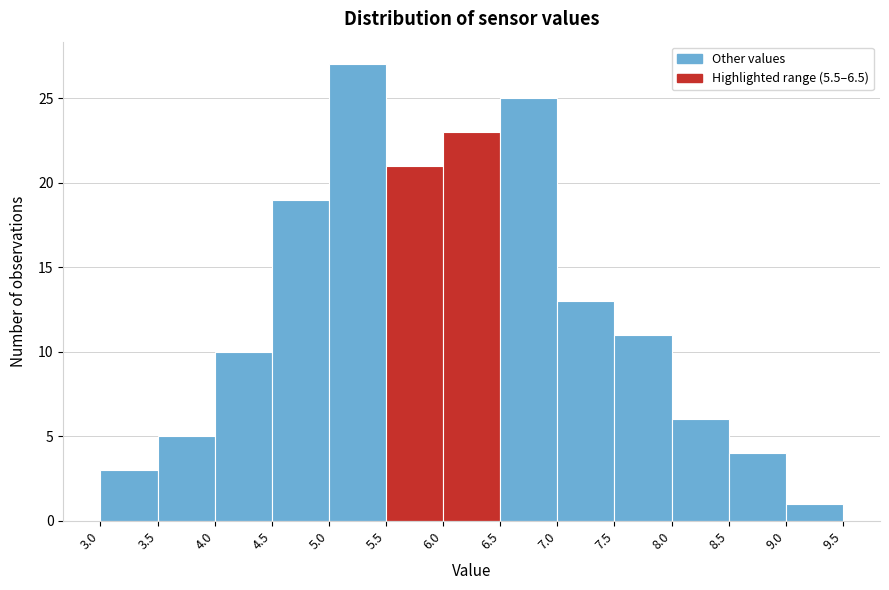

Reading left to right, transcribe this chart: for each bar, give the range it covers on the x-axis and its height. The values are not printed on the chart, so give them approximately, as read against the axis.

3.0 to 3.5: 3
3.5 to 4.0: 5
4.0 to 4.5: 10
4.5 to 5.0: 19
5.0 to 5.5: 27
5.5 to 6.0: 21
6.0 to 6.5: 23
6.5 to 7.0: 25
7.0 to 7.5: 13
7.5 to 8.0: 11
8.0 to 8.5: 6
8.5 to 9.0: 4
9.0 to 9.5: 1